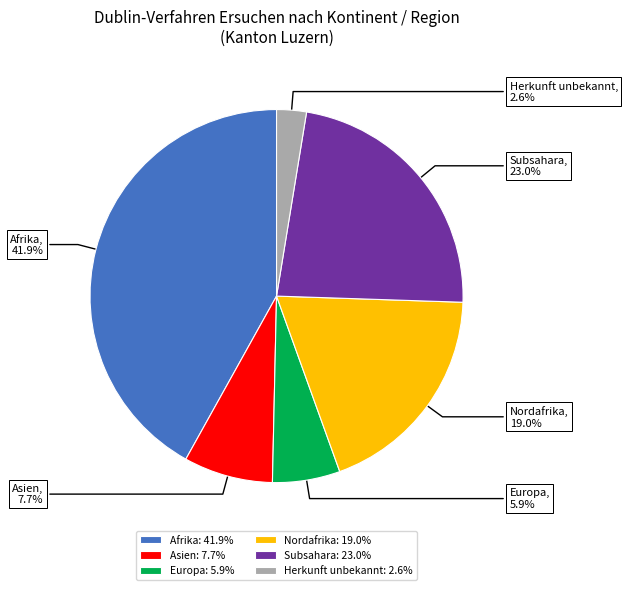

Is it true that Herkunft unbekannt is 3% of the pie?

True